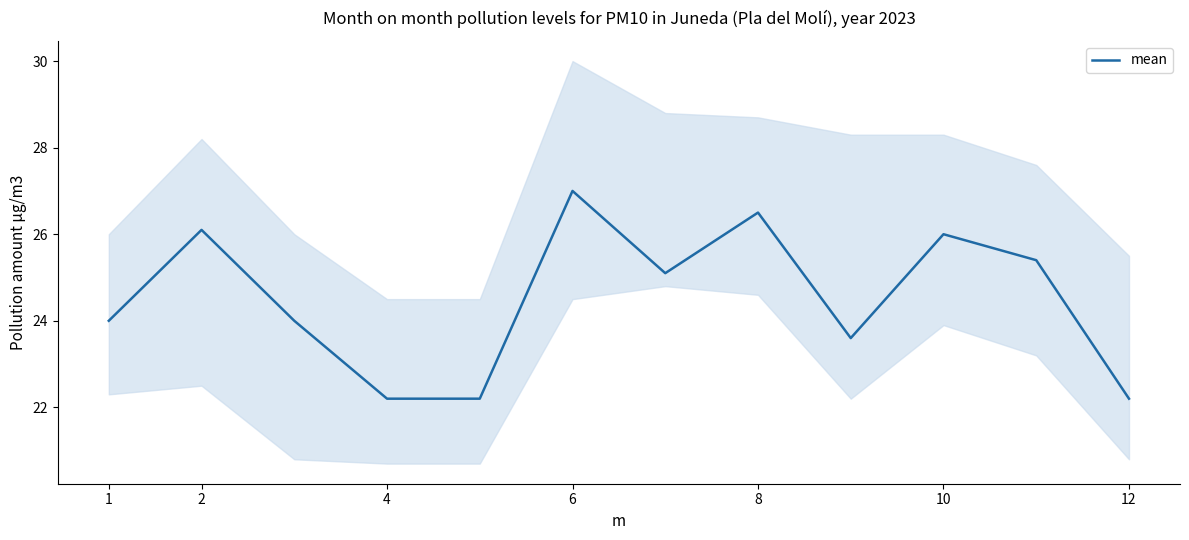

Is it true that mean equals 24.0 at 1?

True